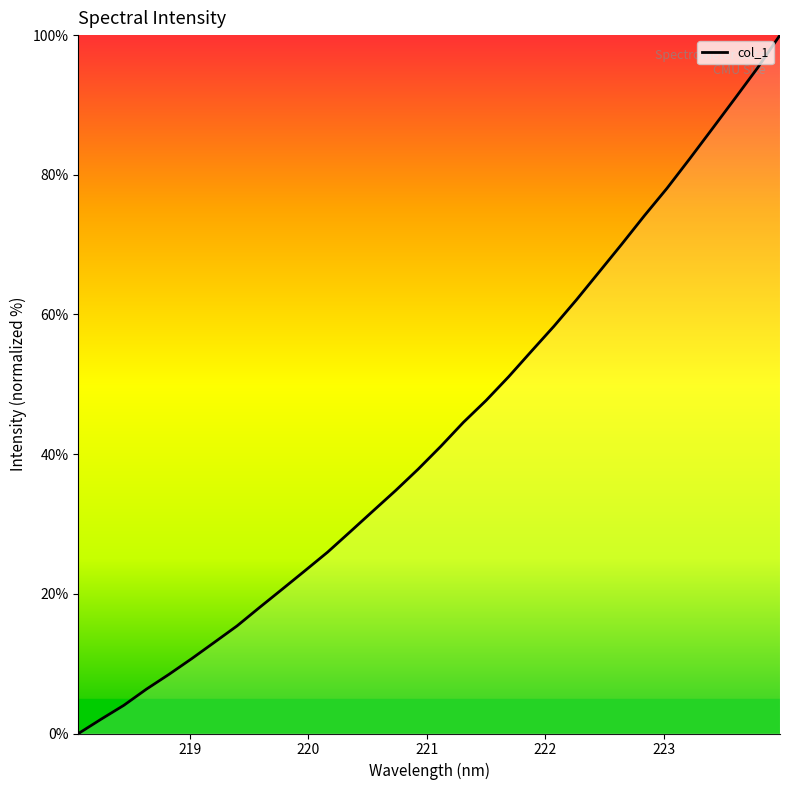

Reading right to left, list all the values displayed in this chart.

100.0	95.3	90.9	86.6	82.3	78.1	74.1	70.1	66.1	62.1	58.3	54.7	51.1	47.7	44.6	41.1	37.9	34.8	31.8	28.9	26.0	23.3	20.7	18.1	15.4	13.1	10.7	8.5	6.4	4.0	2.1	0.0